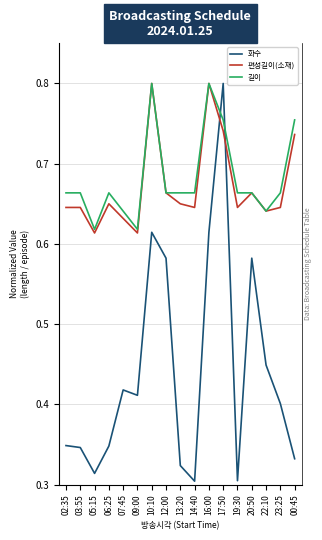

Which series has the widest spread of values?

화수